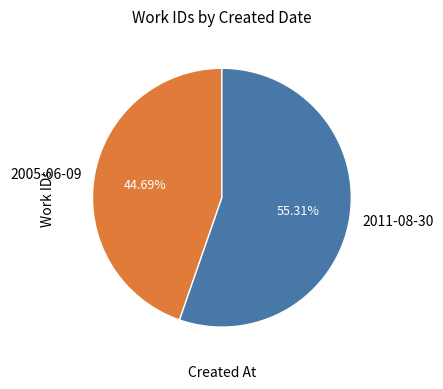

To the nearest percent, what percentage of the pie is 2005-06-09?

45%